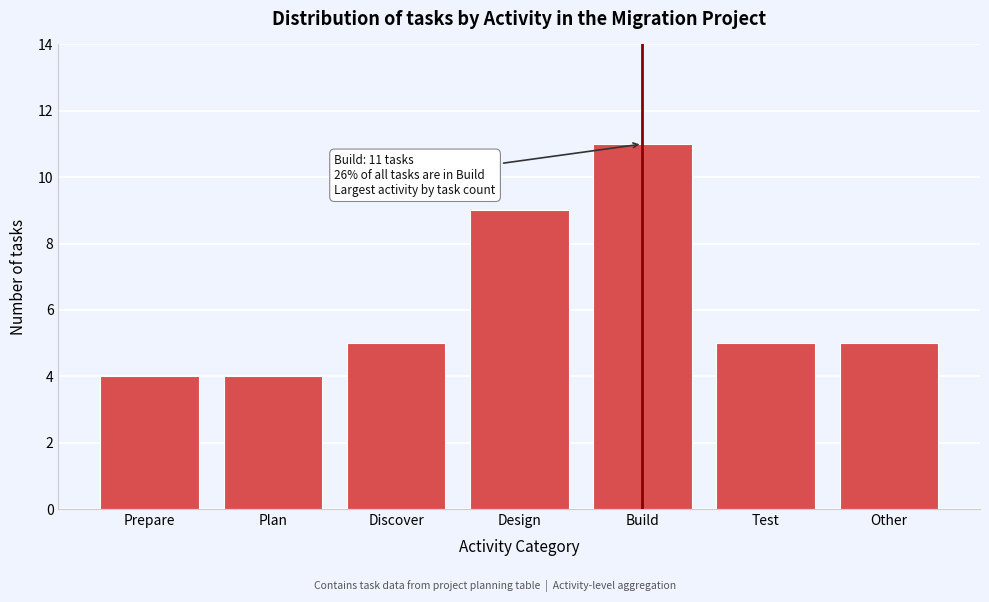

Reading left to right, extract all data points from this chart.

Prepare=4	Plan=4	Discover=5	Design=9	Build=11	Test=5	Other=5